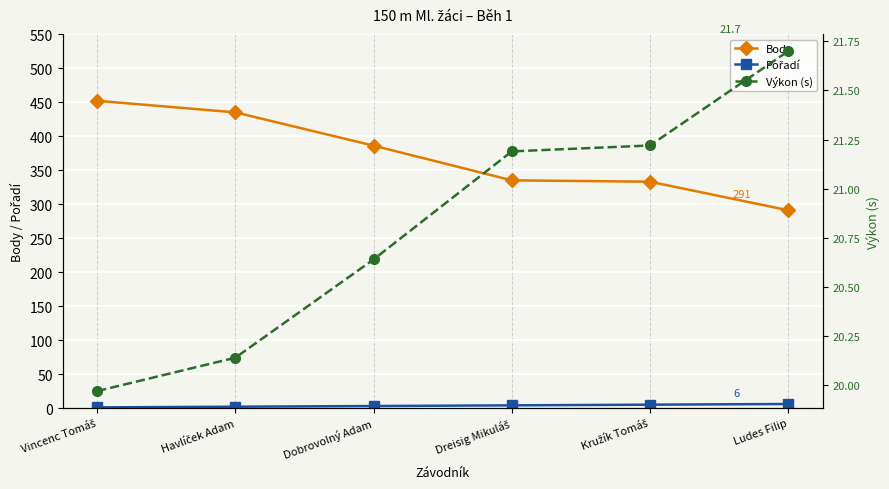

The value of Výkon (s) at Havlíček Adam is 20.1. True or false?

True